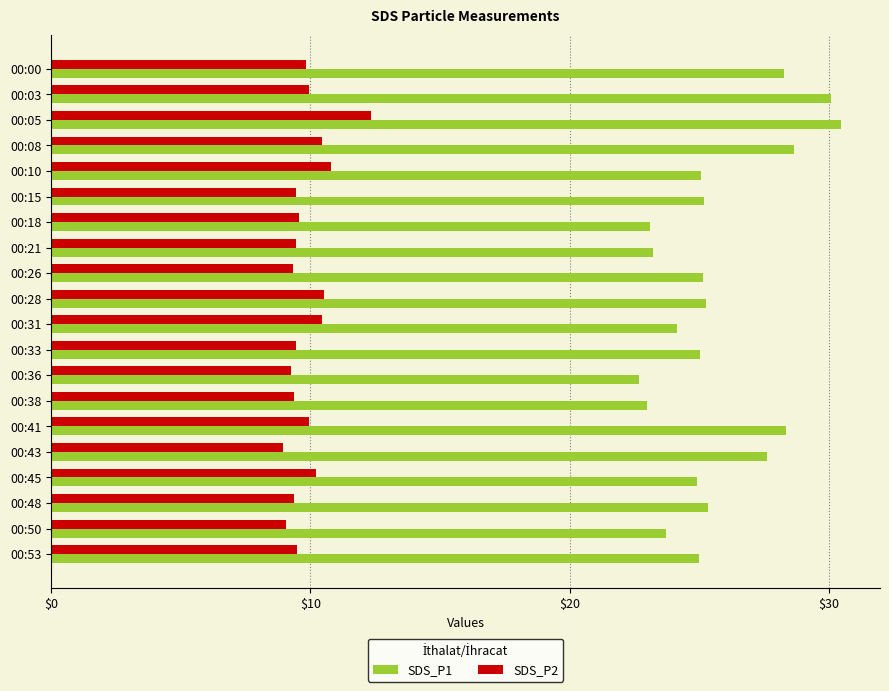

What is the minimum value for SDS_P2?

8.9